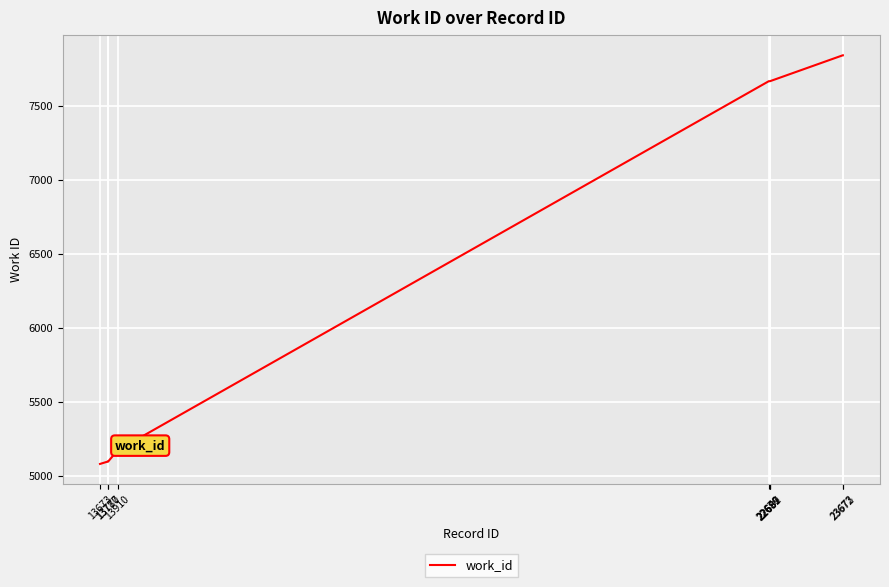

What is the greatest value displayed?

7844